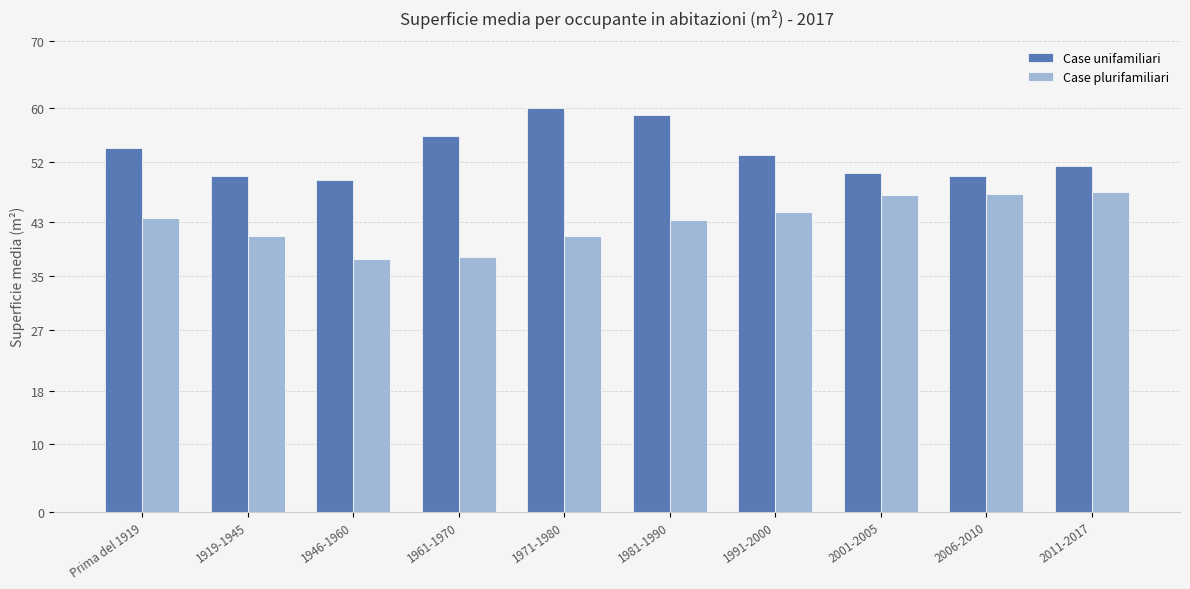

What is the maximum value for Case plurifamiliari?

47.5